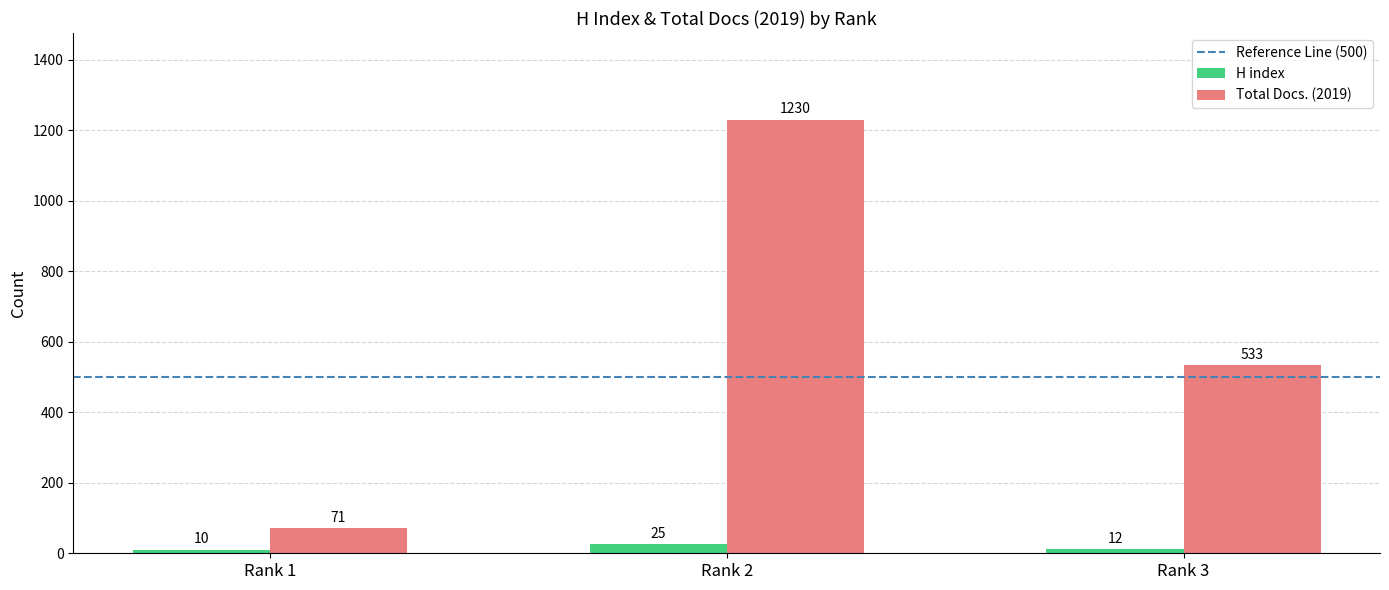

What is the maximum value for H index?

25